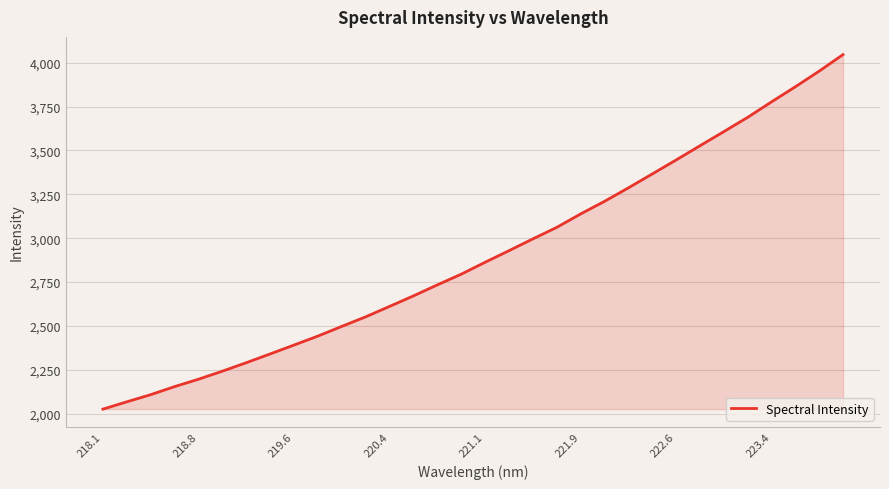

What is the smallest value displayed?

2026.3